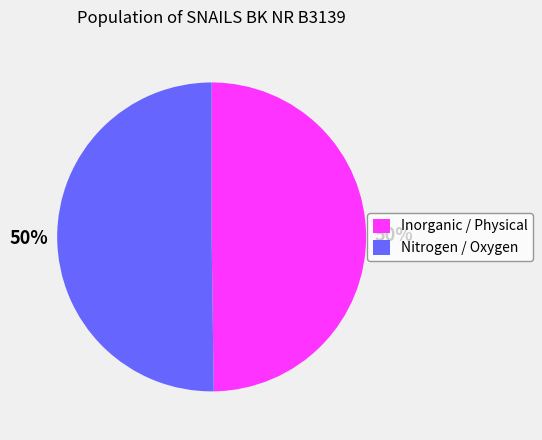

The Inorganic / Physical slice represents 35% of the pie. True or false?

False